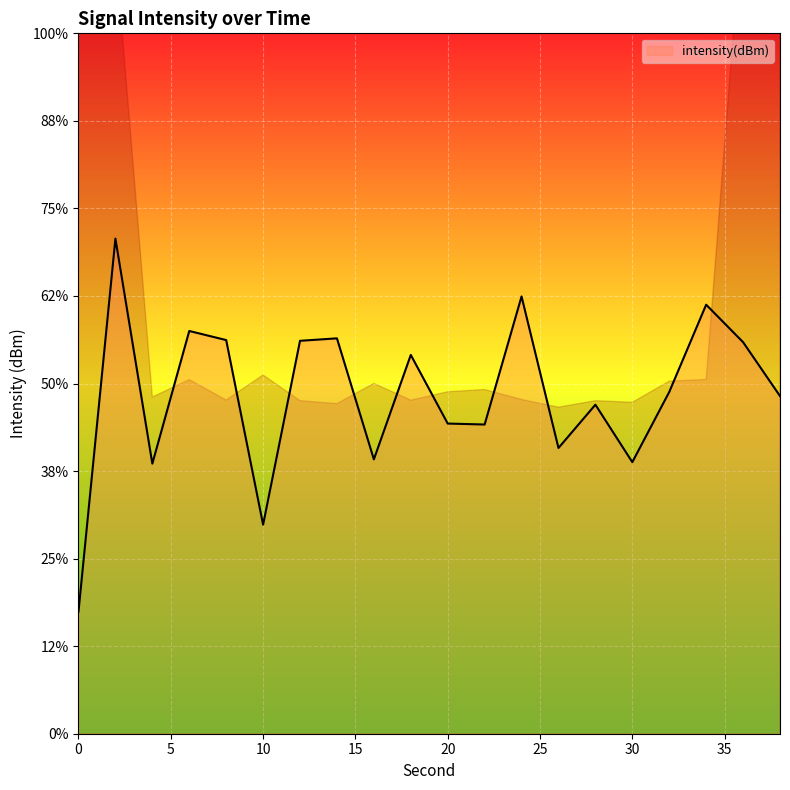

At which category does the data reach its first local peak?

2